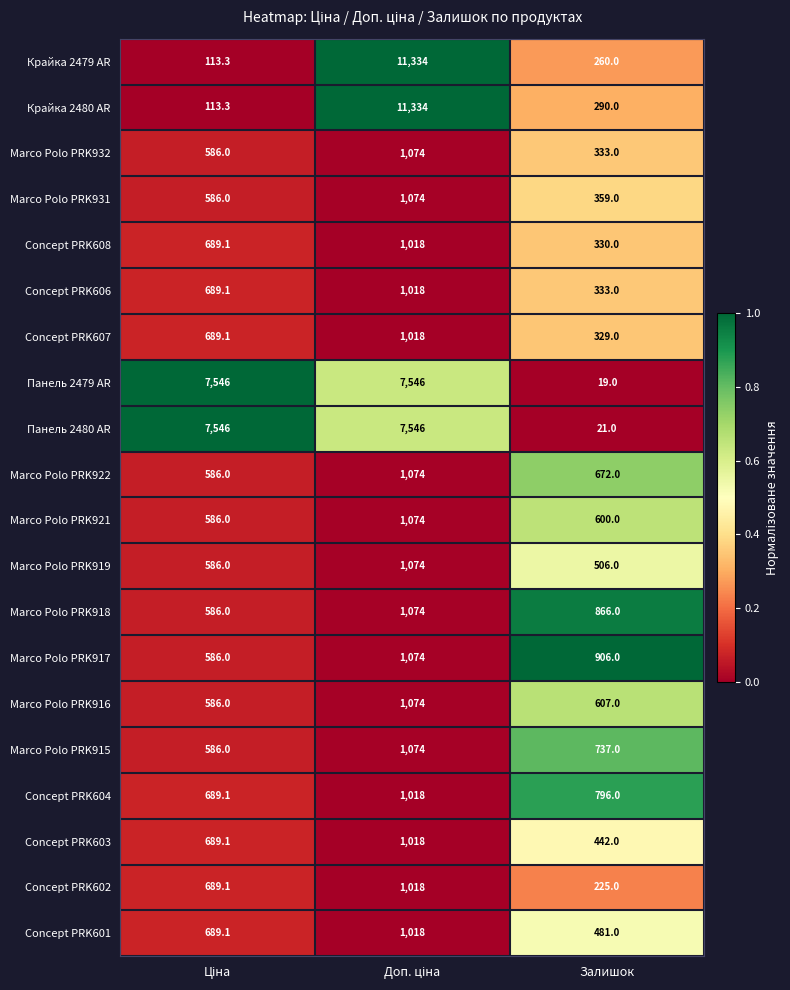

What is the difference between the second highest and minimum values in the Крайка 2479 AR series?

146.7